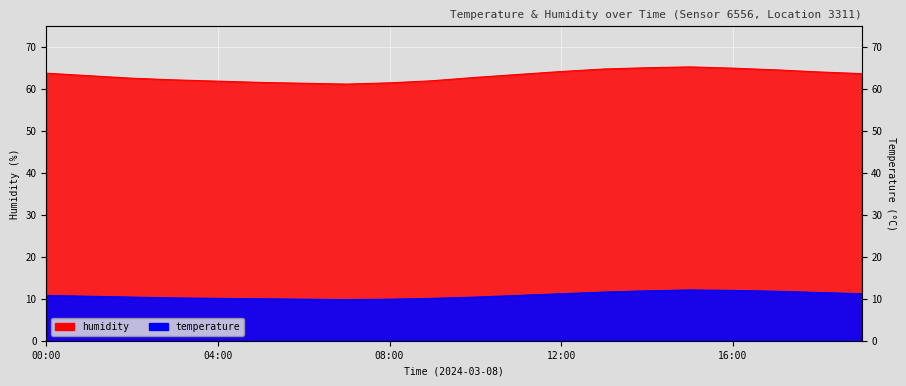

Reading left to right, transcribe all the data shown in this chart.

temperature: 10.8	10.6	10.4	10.2	10.1	10.0	9.9	9.8	9.9	10.1	10.4	10.8	11.2	11.6	11.9	12.1	12.0	11.8	11.5	11.2
humidity: 63.8	63.2	62.6	62.2	61.9	61.6	61.4	61.2	61.5	62.0	62.8	63.5	64.2	64.8	65.1	65.3	65.0	64.6	64.1	63.7